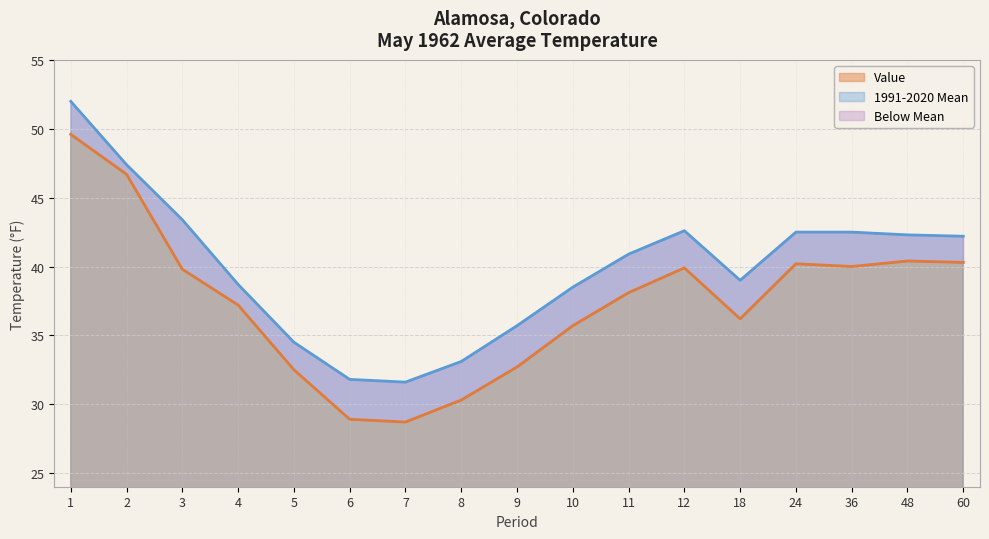

At how many categories does at least one series exceed 34?

14